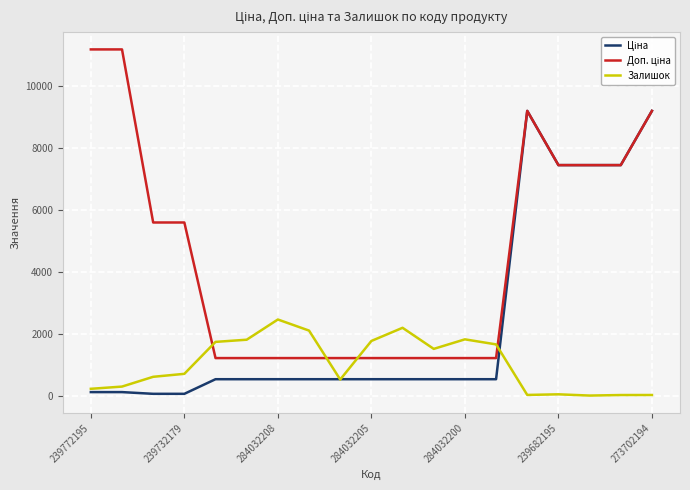

What is the maximum value for Залишок?

2457.0